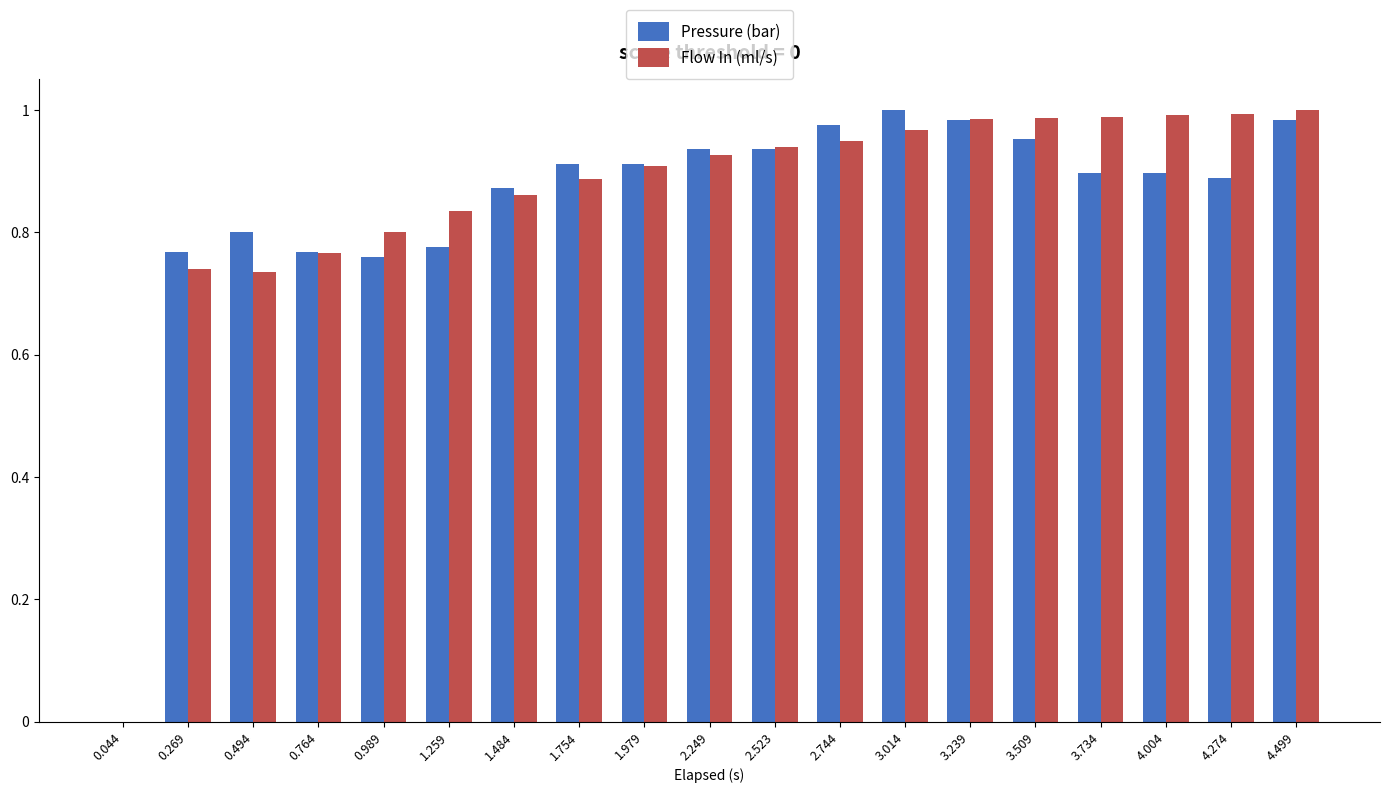

The value of Pressure (bar) at 4.274 is 1.3. True or false?

False